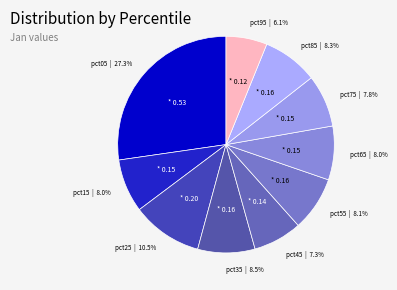

To the nearest percent, what is the average slice percentage?

10%